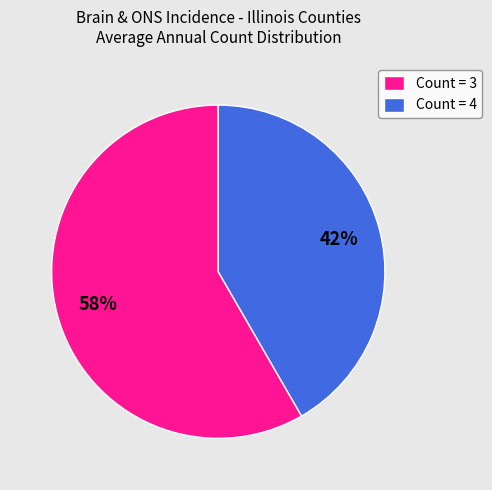

How many segments does this pie chart have?

2